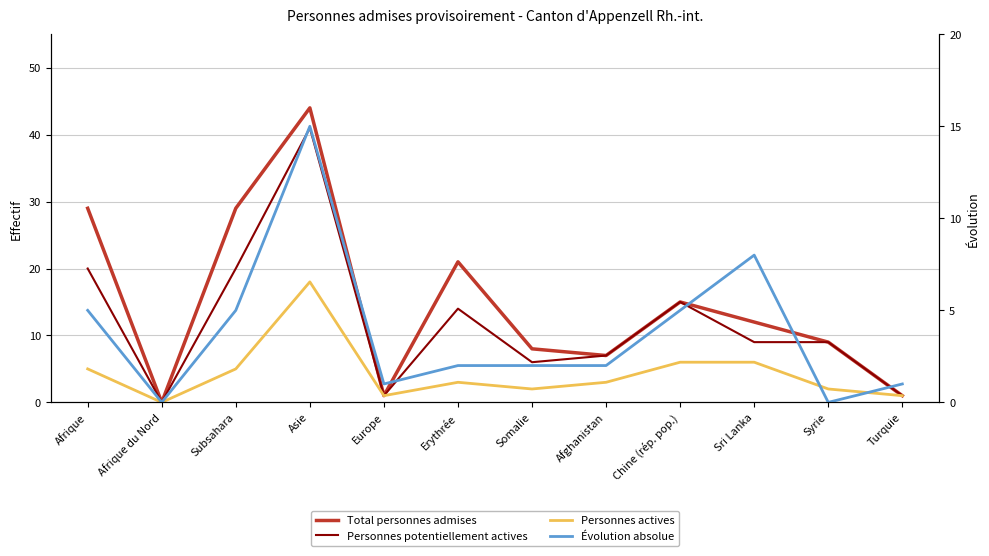

What position from the left is Afghanistan?

8